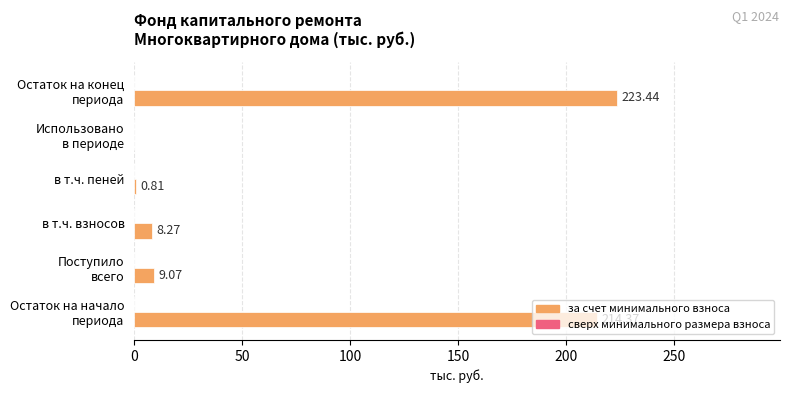

Between в т.ч. взносов and в т.ч. пеней, which is larger?

в т.ч. взносов